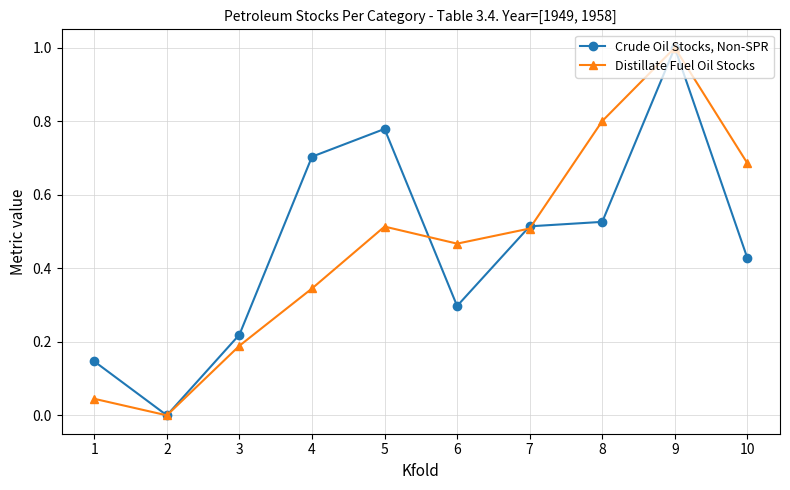

Count the number of categories in the chart.

10